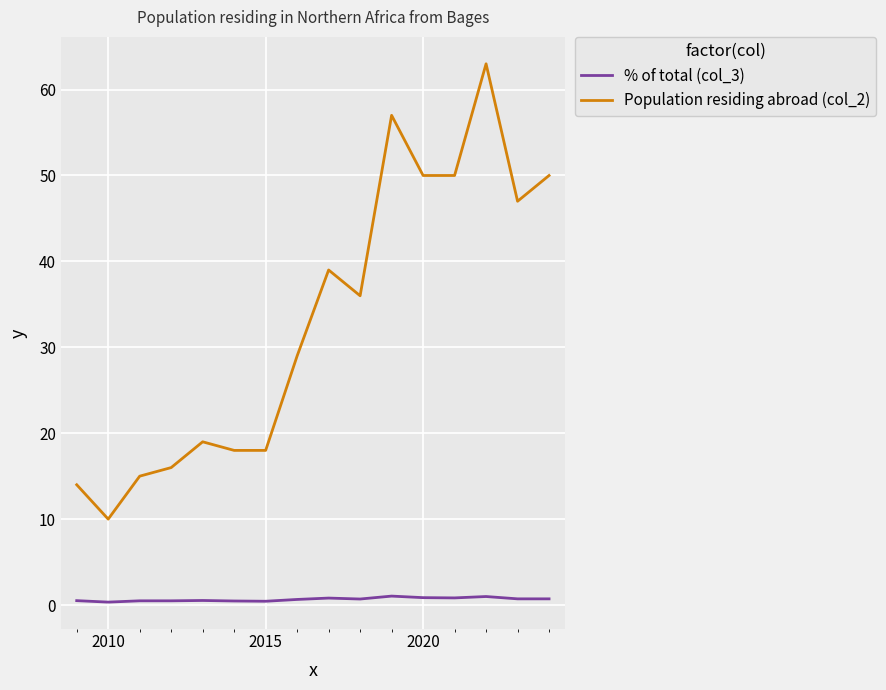

Which series has the largest total across all categories?

Population residing abroad (col_2)